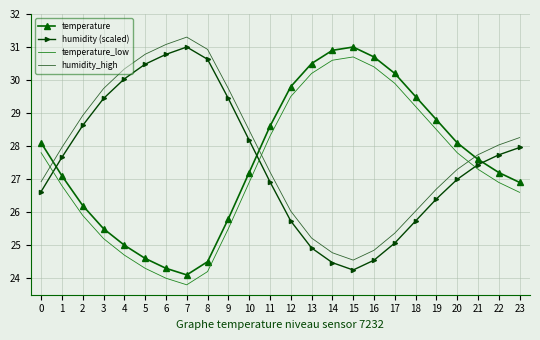

Which category has the highest value in the humidity (scaled) series?

7